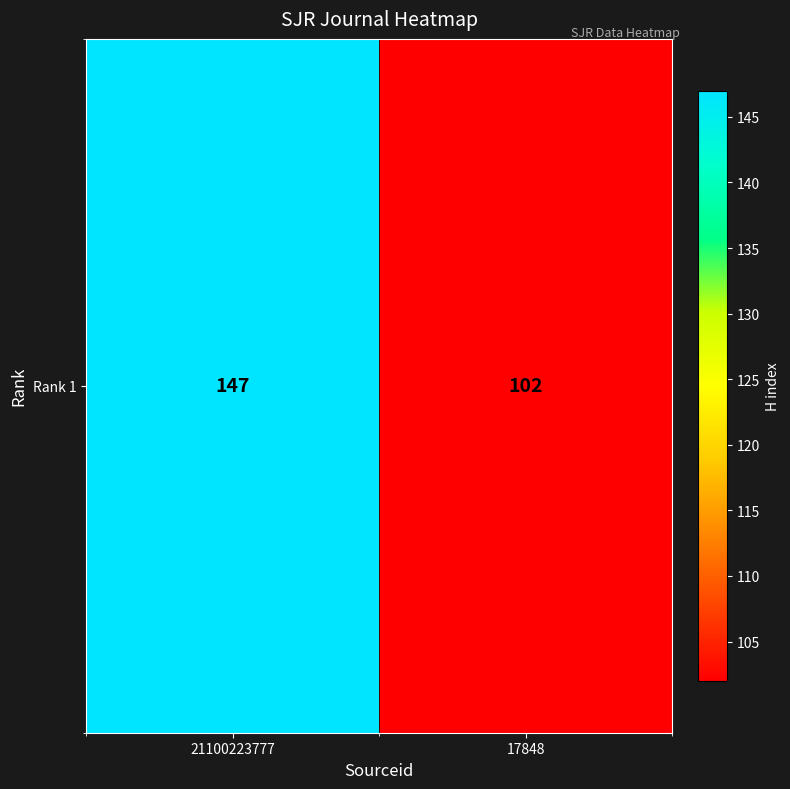

Reading left to right, list all the values displayed in this chart.

147	102